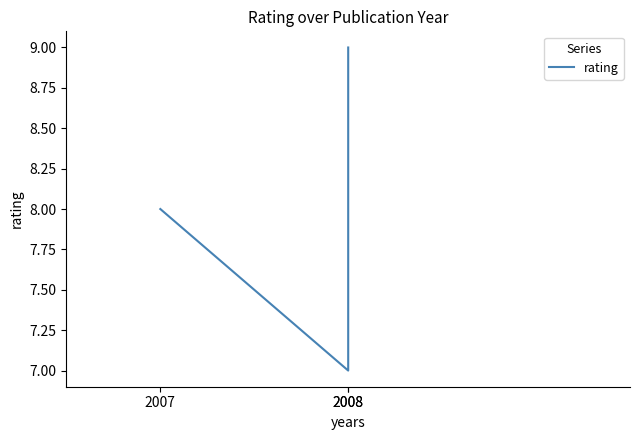

Does the chart have visible grid lines?

No